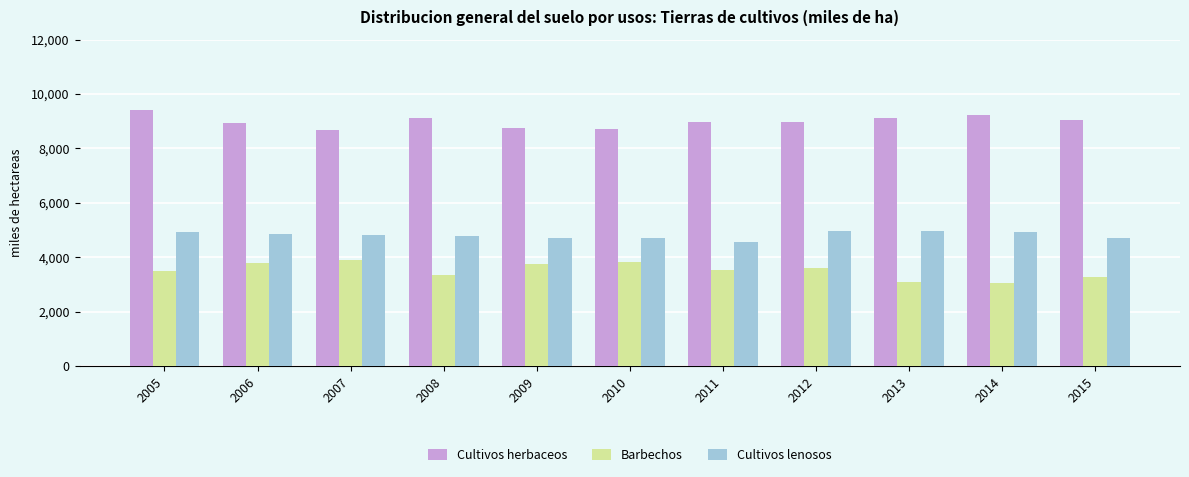

What is the average value of the Cultivos herbaceos series?

8996.6